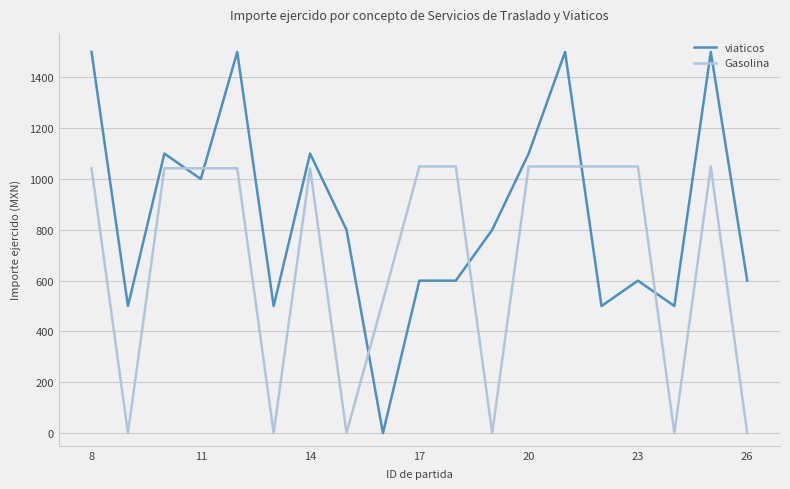

True or false: Gasolina and viaticos intersect in this chart.

True